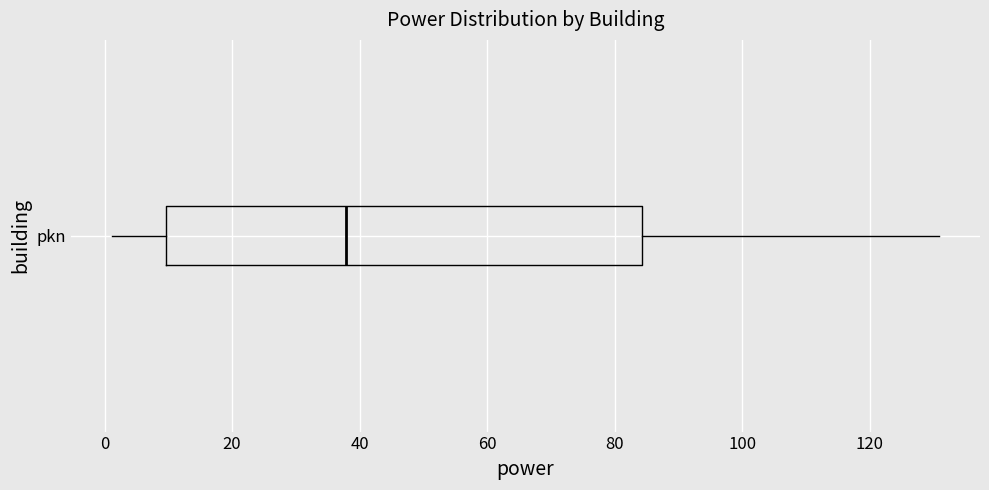

Read this box plot against the x-axis: the position of the median line, the range covered by the box, and the ends of both whiskers. The values are not printed on the chart, so give them approximately, as read against the axis.

median 38, box 10 to 84, whiskers 2 to 130